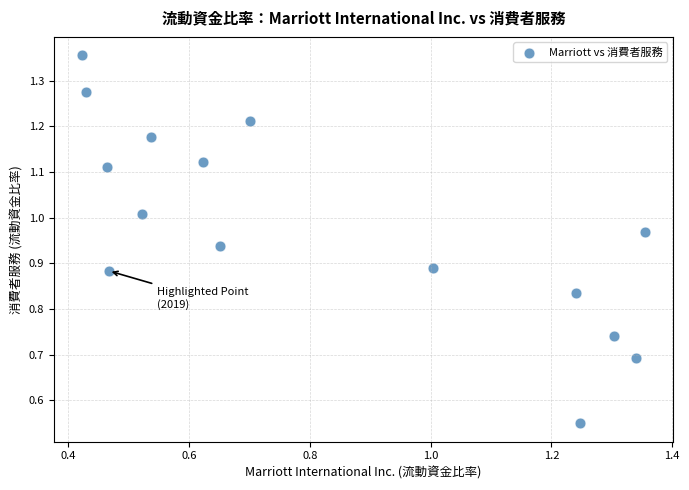

How many data points are displayed?

15